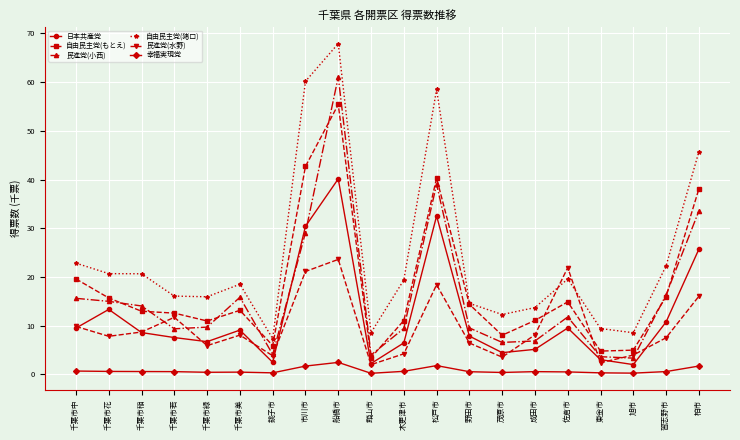

Count the number of data series in this chart.

6